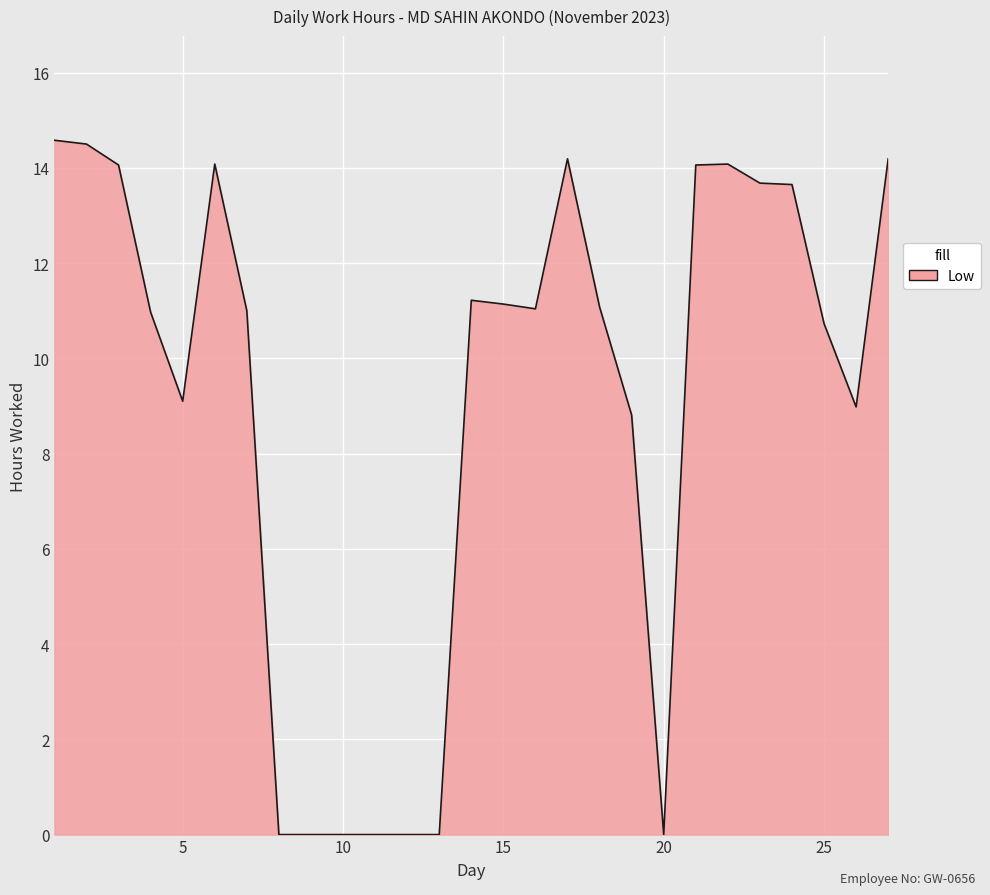

What is the greatest value displayed?

14.6